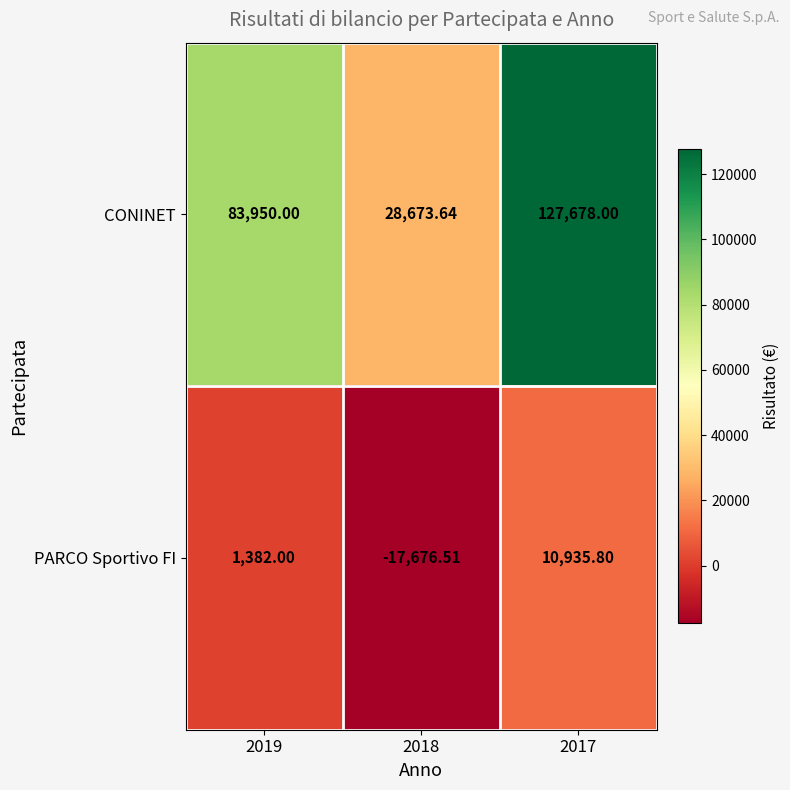

List the series in order of their peak value, highest first.

CONINET, PARCO Sportivo FI